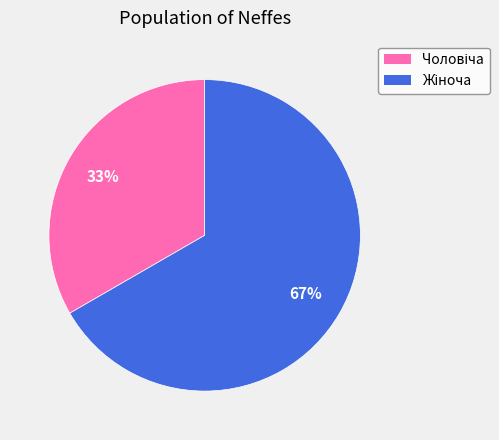

Is there a majority slice in this chart?

Yes